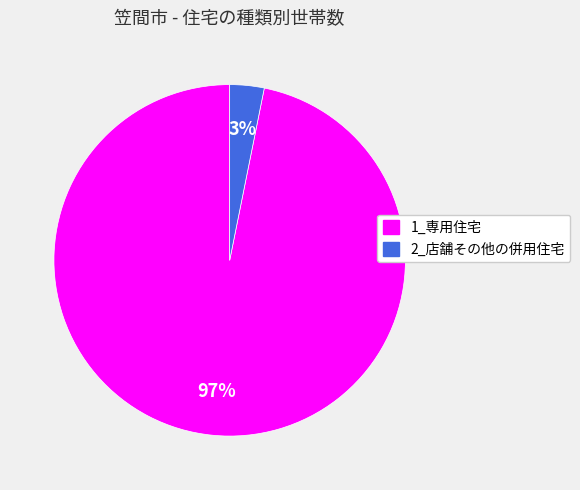

The 2_店舗その他の併用住宅 slice represents 15% of the pie. True or false?

False